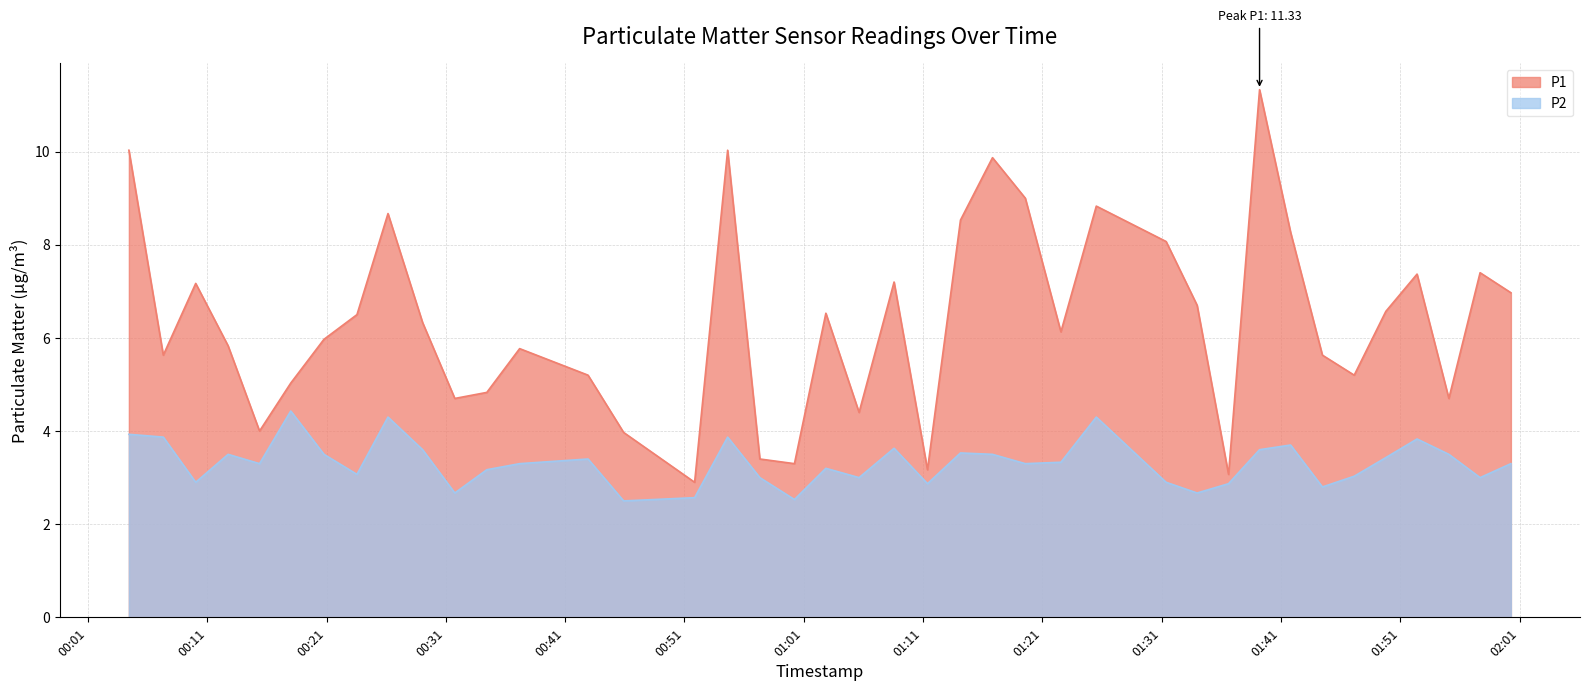

Where is P1 nearest to the value 7?

2022-10-03T02:00:16